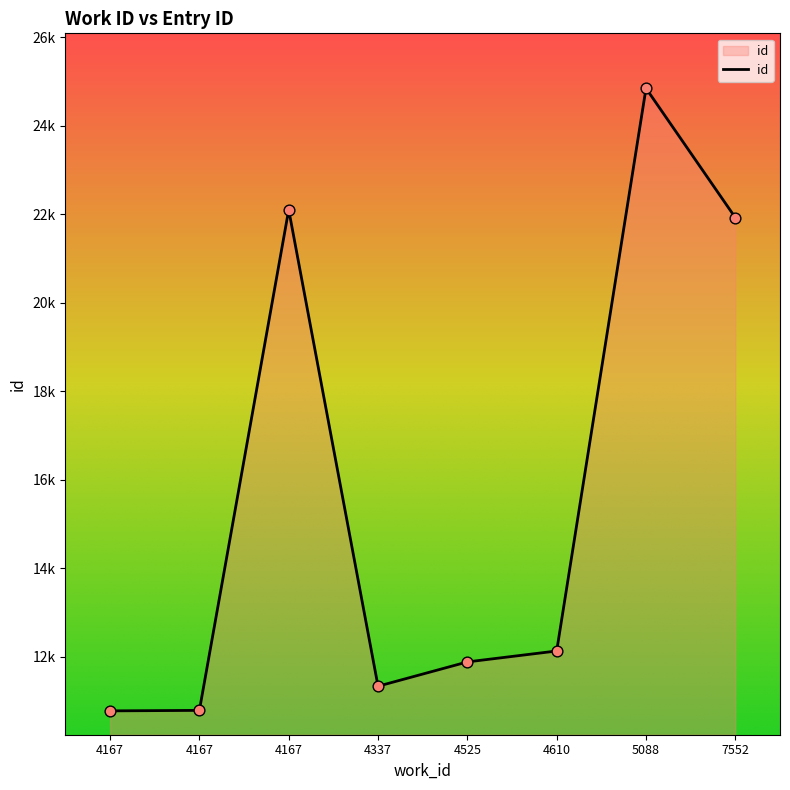

Between 4337 and 4167, which is larger?

4337